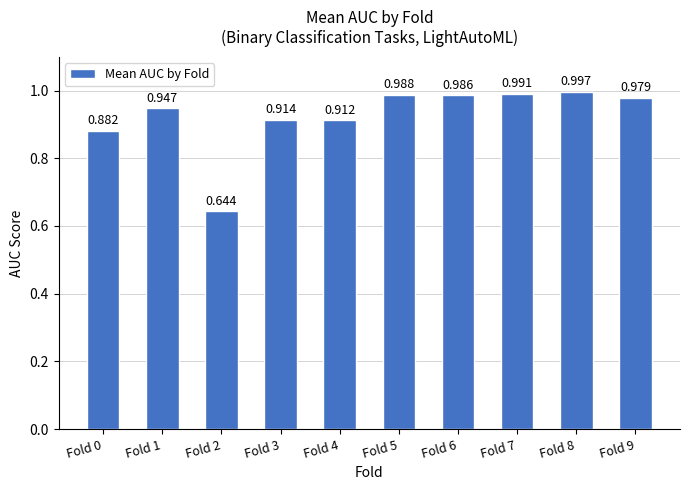

Are the bars grouped side by side (vs. stacked)?

No